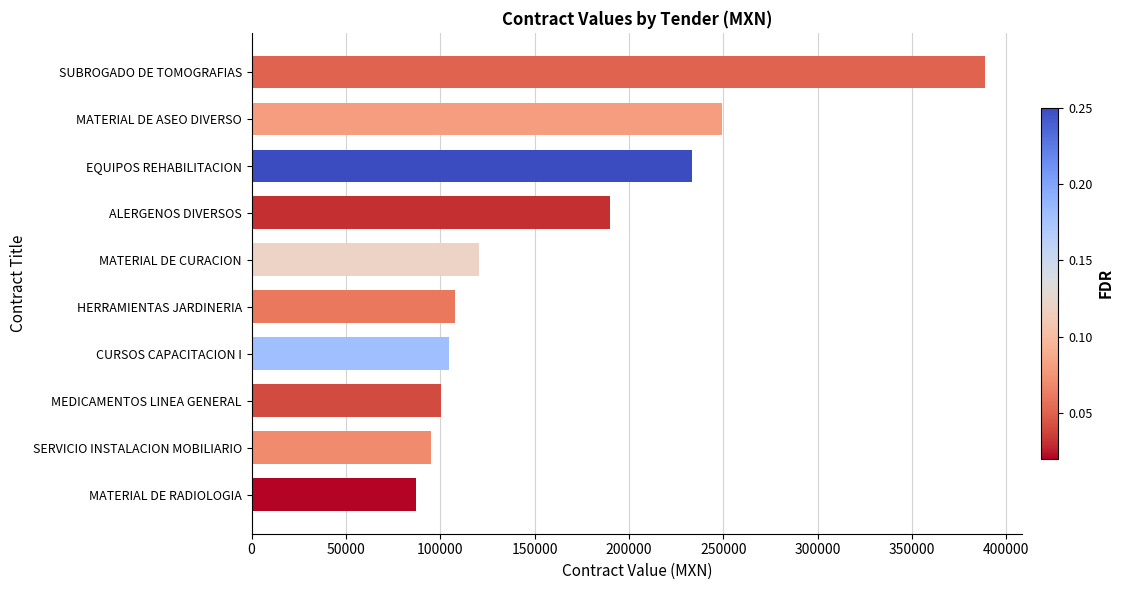

What is the change in value from CURSOS CAPACITACION I to EQUIPOS REHABILITACION?

+128862.9